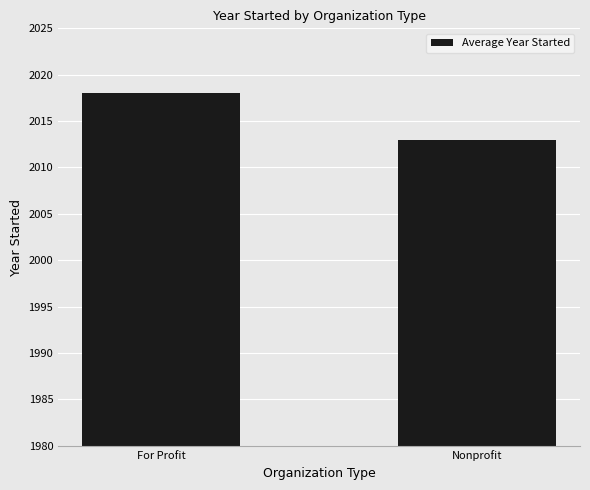

List the labels in order of value, largest first.

For Profit, Nonprofit